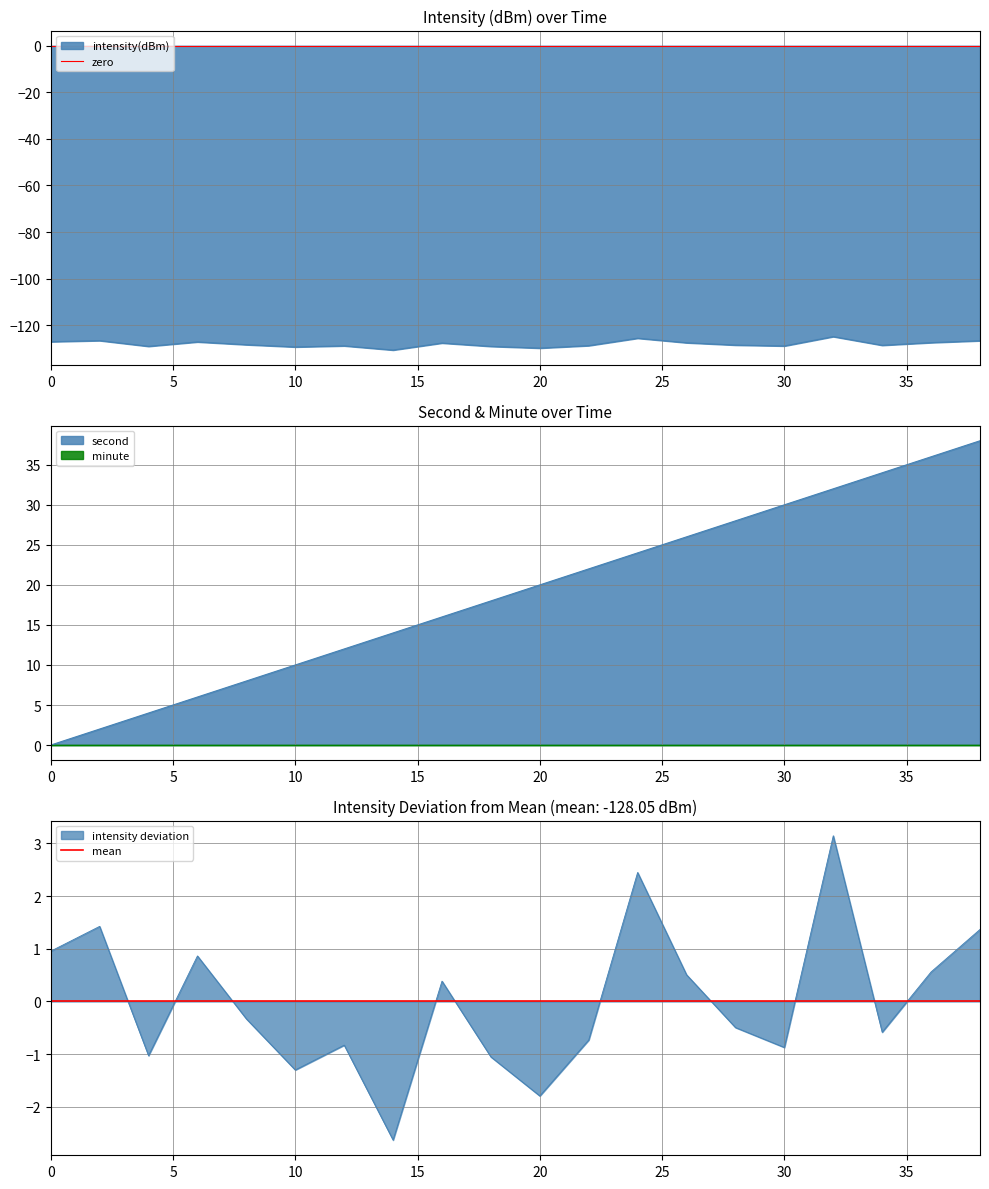

Is the value of second at 6 greater than the value of intensity(dBm) at 38?

Yes